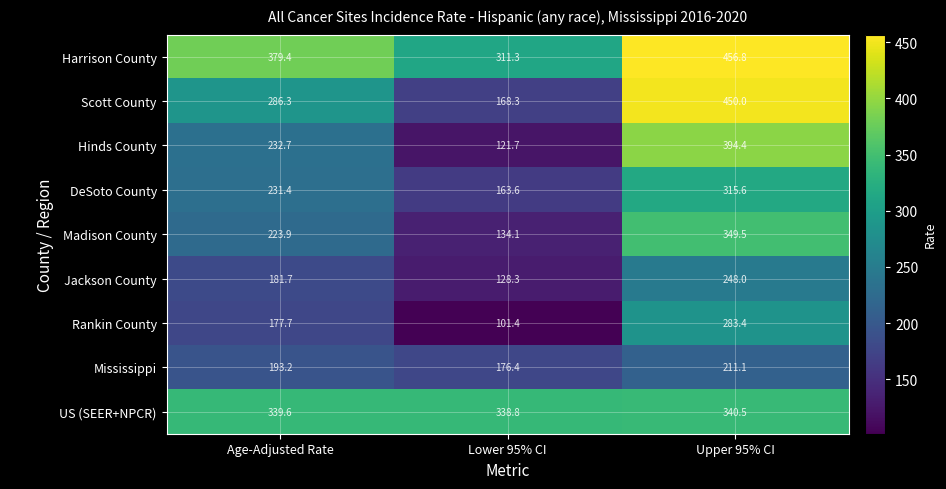

Reading left to right, extract all data points from this chart.

Harrison County: 379.4	311.3	456.8
Scott County: 286.3	168.3	450.0
Hinds County: 232.7	121.7	394.4
DeSoto County: 231.4	163.6	315.6
Madison County: 223.9	134.1	349.5
Jackson County: 181.7	128.3	248.0
Rankin County: 177.7	101.4	283.4
Mississippi: 193.2	176.4	211.1
US (SEER+NPCR): 339.6	338.8	340.5